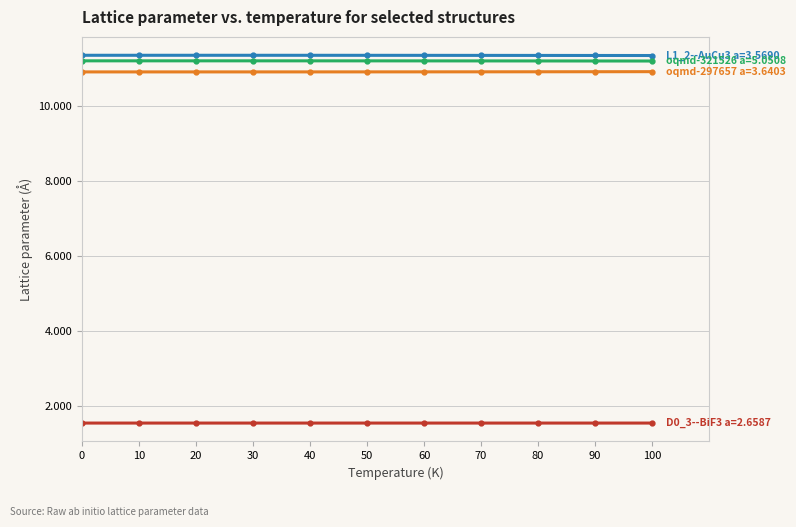

What is the smallest value displayed?

1.5